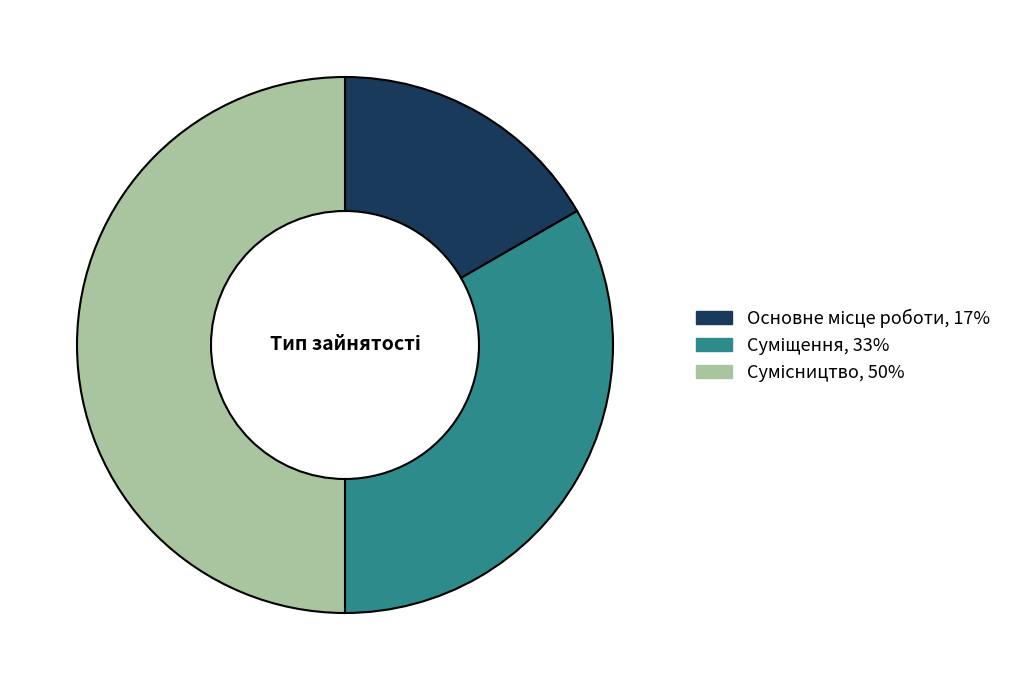

Approximately how many times larger is the value at Суміщення compared to Основне місце роботи?

2.0